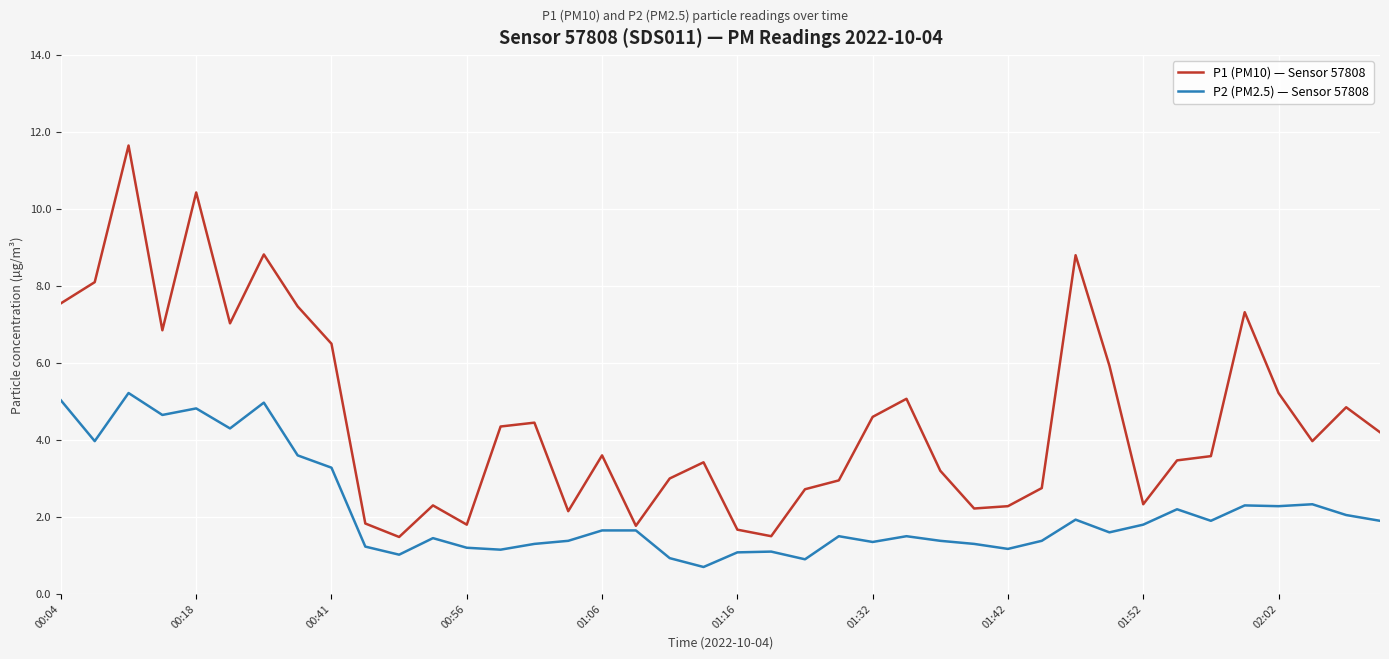

What is the maximum value shown in the chart?

11.7